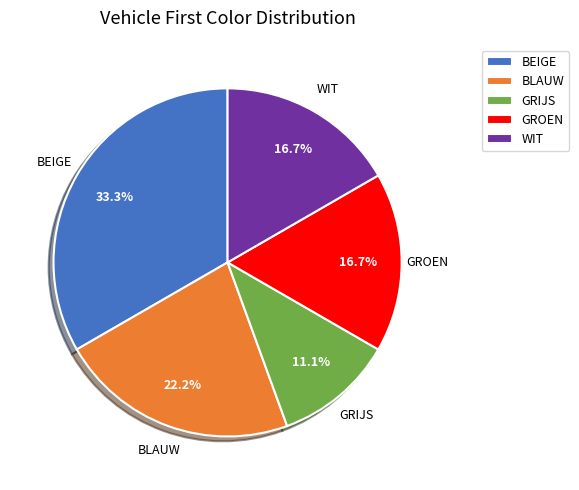

To the nearest percent, what is the difference between the largest and smallest slice percentages?

22%